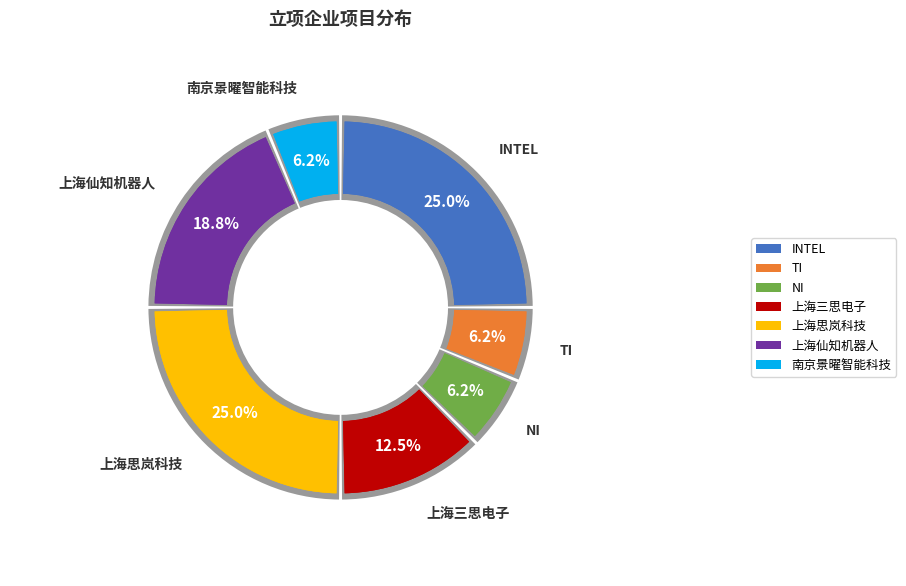

To the nearest percent, what percentage of the pie is 南京景曜智能科技?

6%